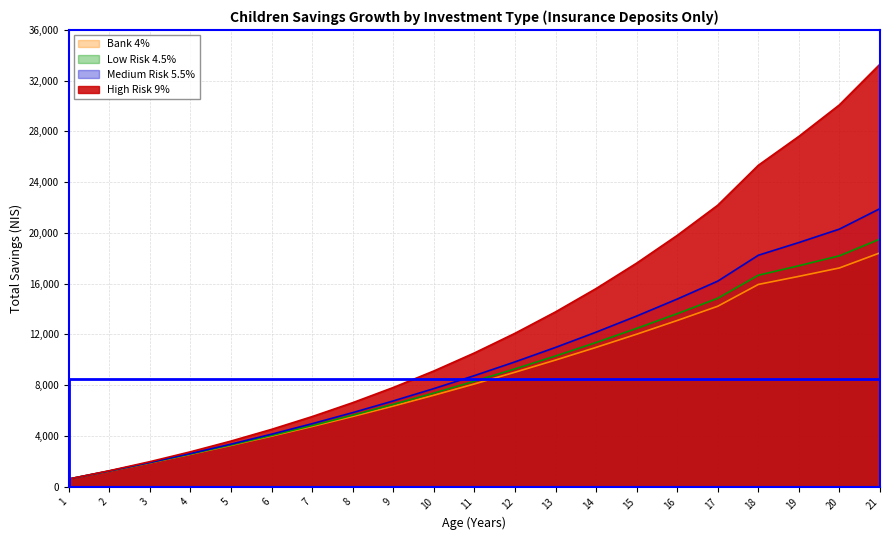

What is the value of the High Risk 9% point at the 17th from the left?

22184.2